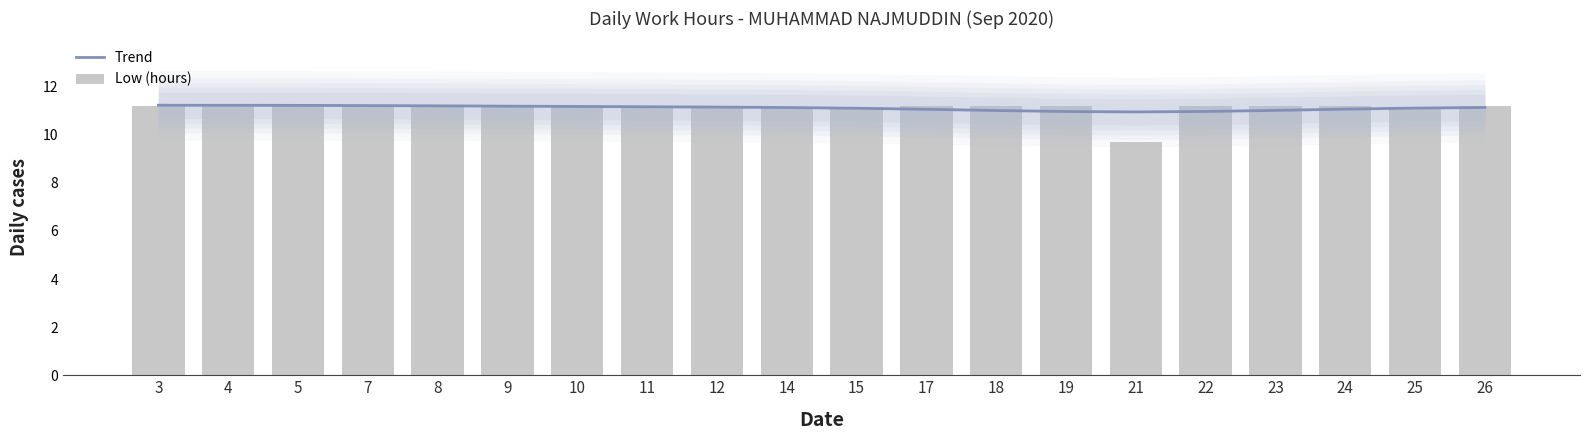

Which series has the widest spread of values?

Low (hours)